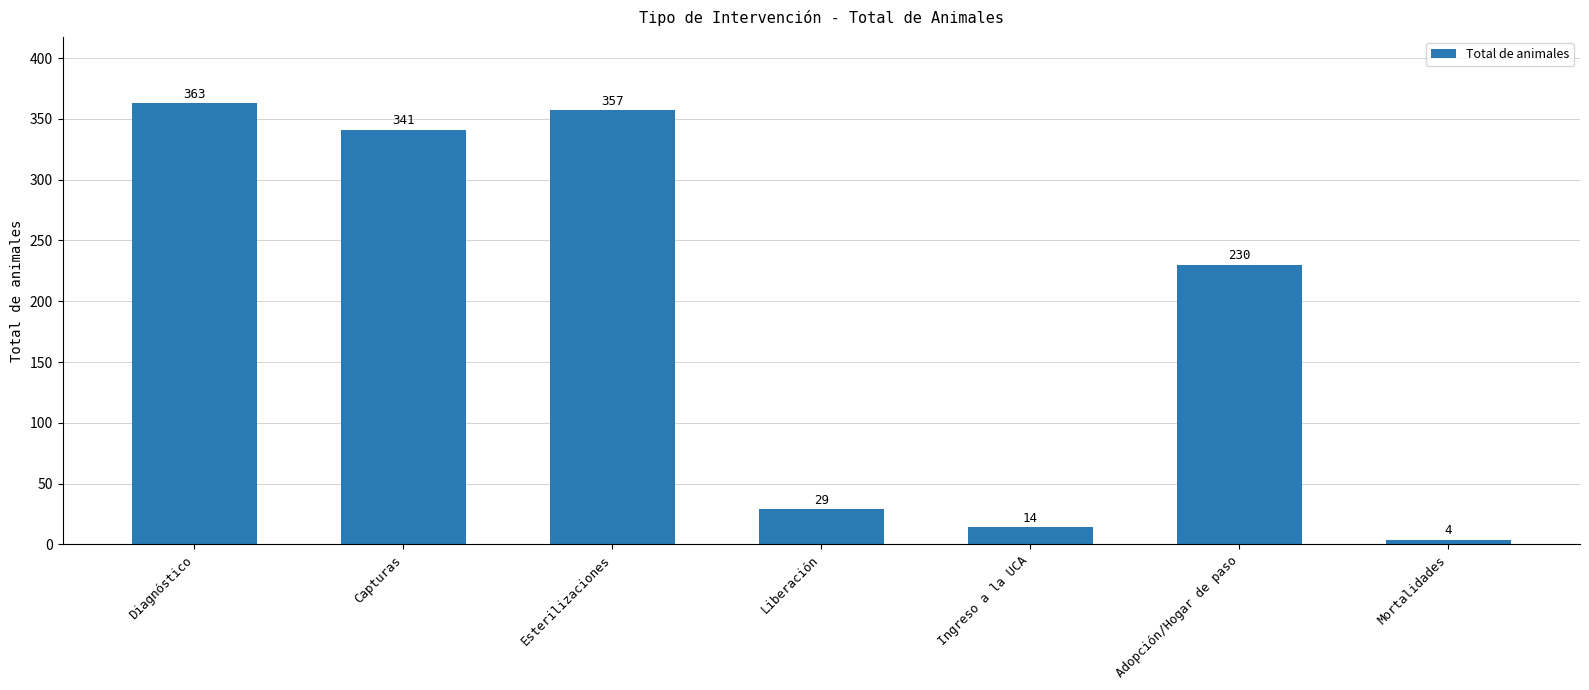

Which has a higher value, Ingreso a la UCA or Liberación?

Liberación